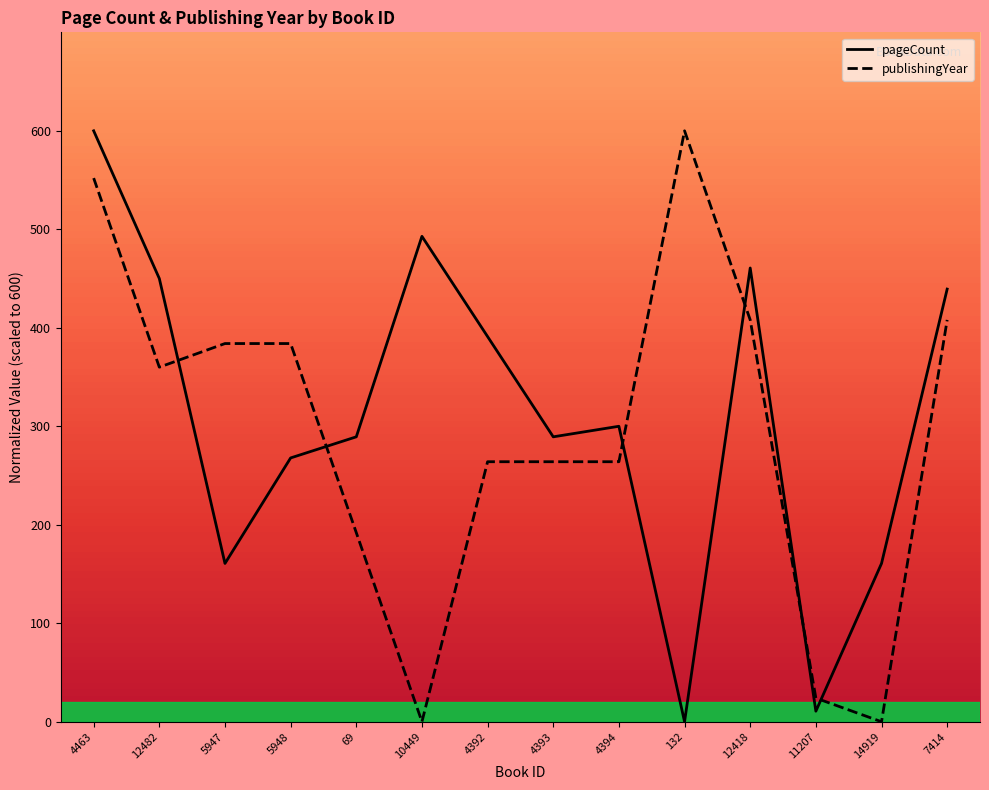

How many data points in publishingYear are above 360?

6